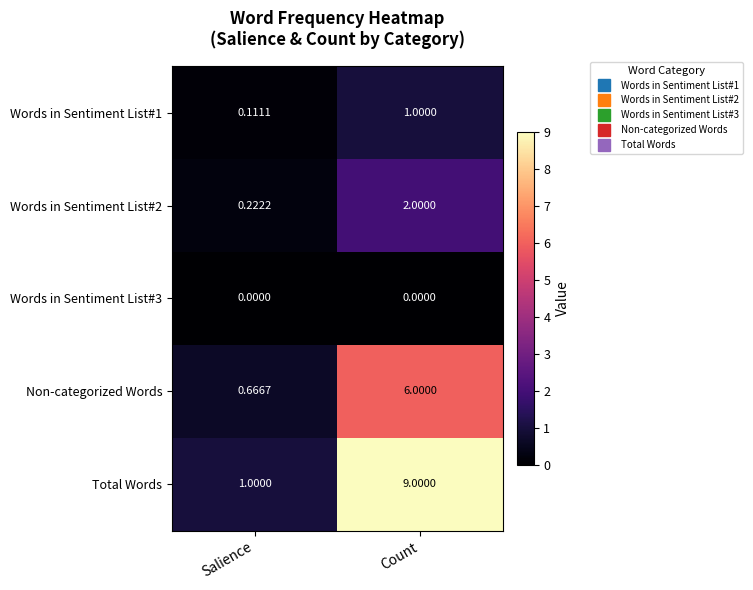

At which label does Non-categorized Words reach its minimum?

Salience